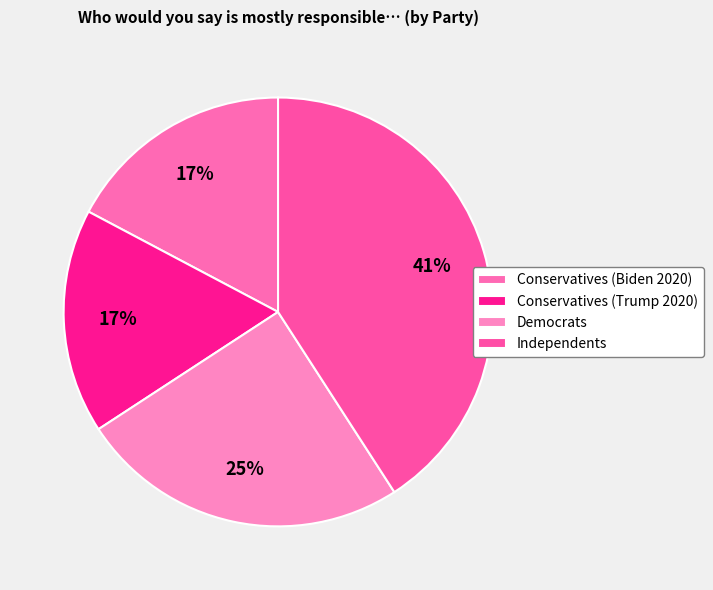

To the nearest percent, what is the difference between the largest and smallest slice percentages?

24%